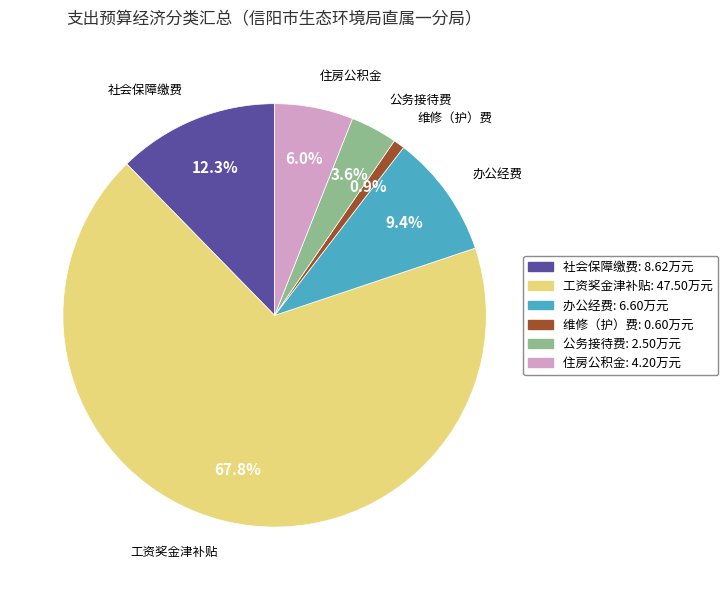

How many slices are in this pie chart?

6